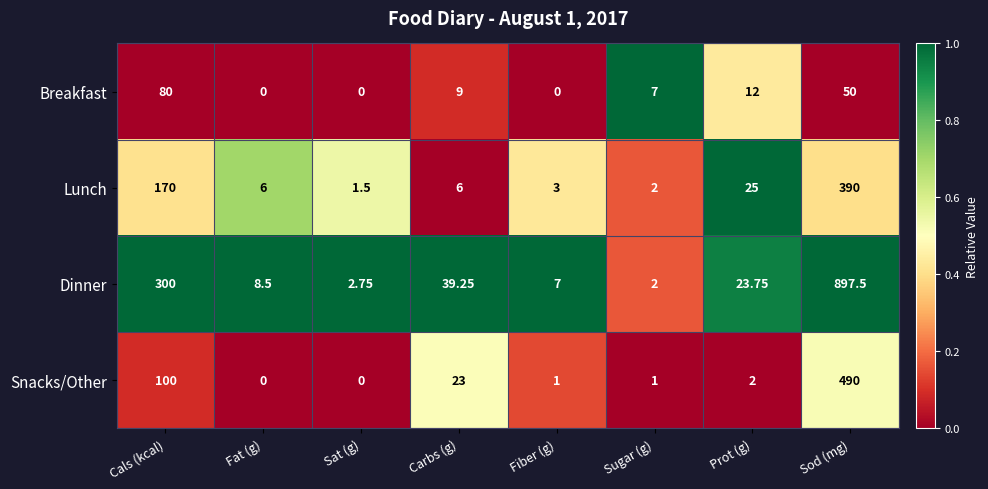

List the series in order of their peak value, highest first.

Dinner, Snacks/Other, Lunch, Breakfast